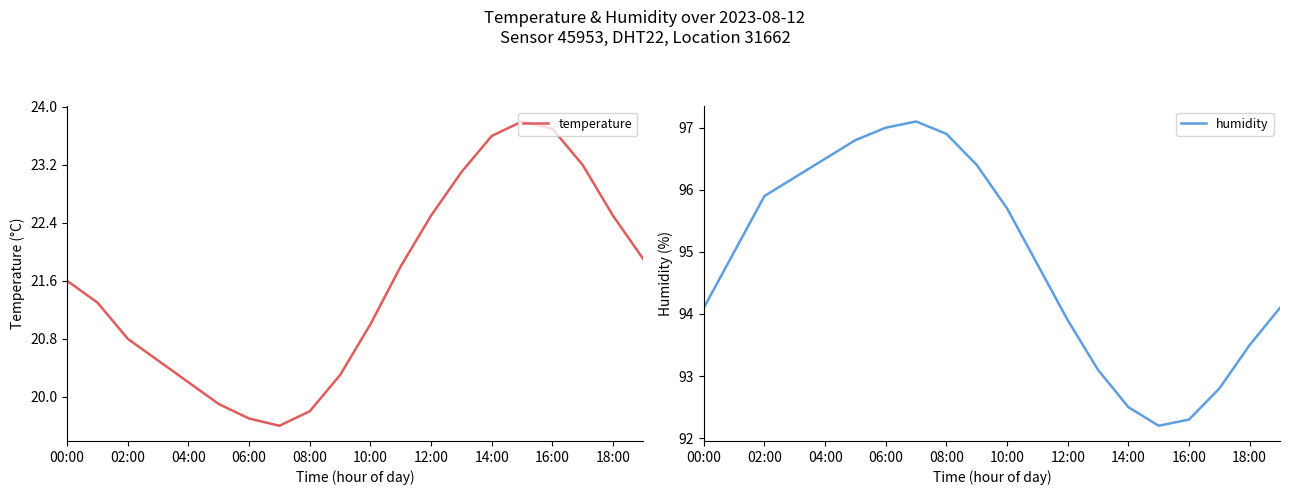

What is the maximum value for humidity?

97.1